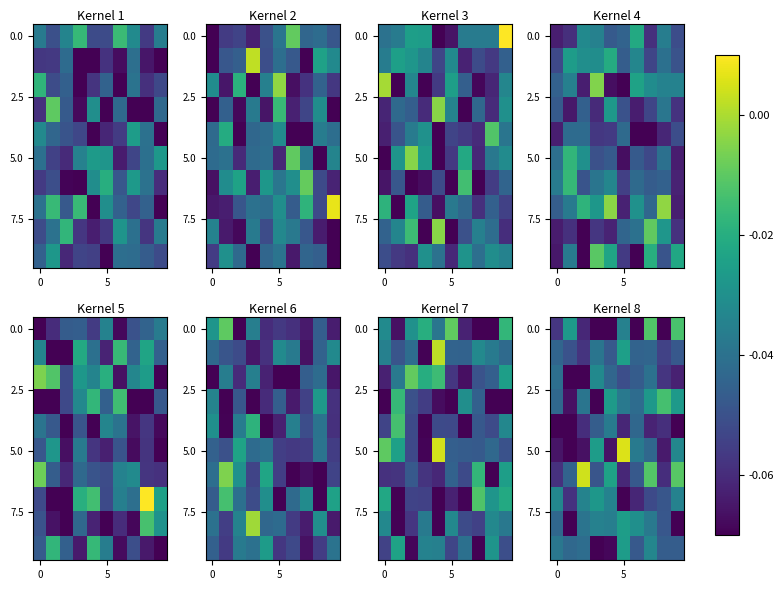

At how many categories does at least one series exceed 0?

2